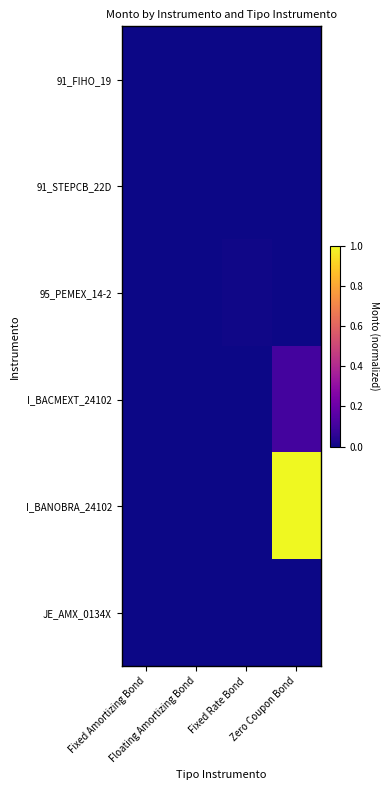

At Floating Amortizing Bond, list the series in order from smallest to largest.

91_FIHO_19, 95_PEMEX_14-2, I_BACMEXT_24102, I_BANOBRA_24102, JE_AMX_0134X, 91_STEPCB_22D